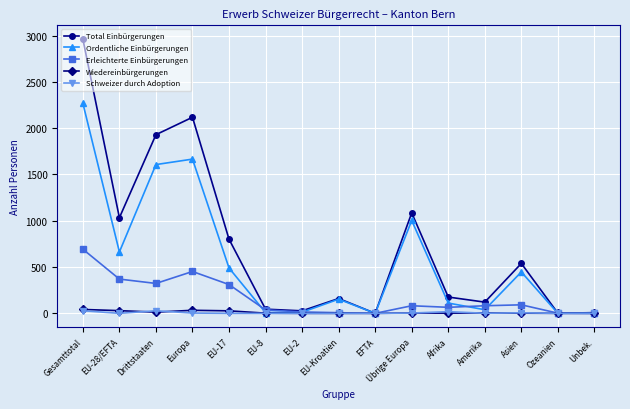

Which series has the largest total across all categories?

Total Einbürgerungen